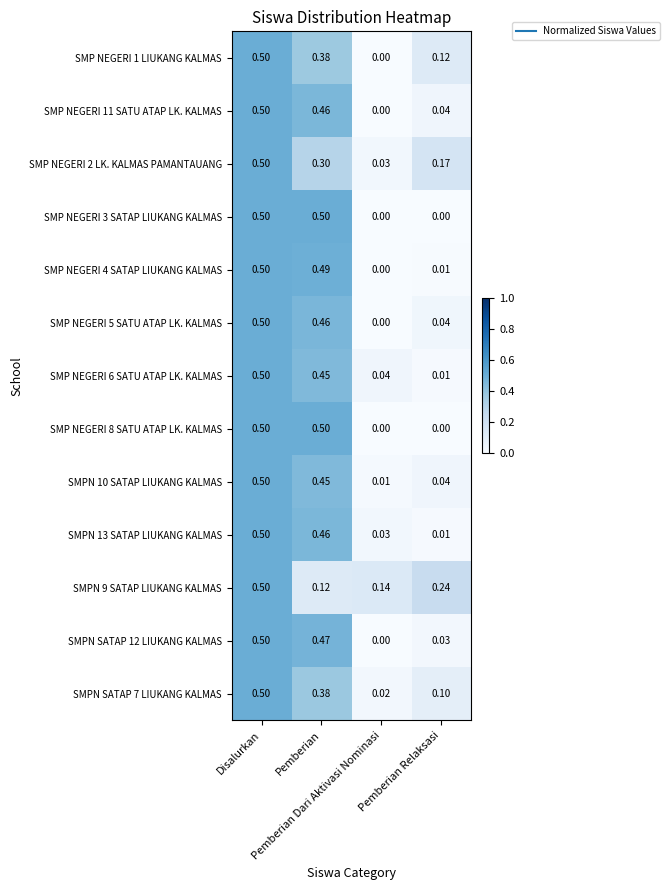

How many categories are shown in the chart?

4